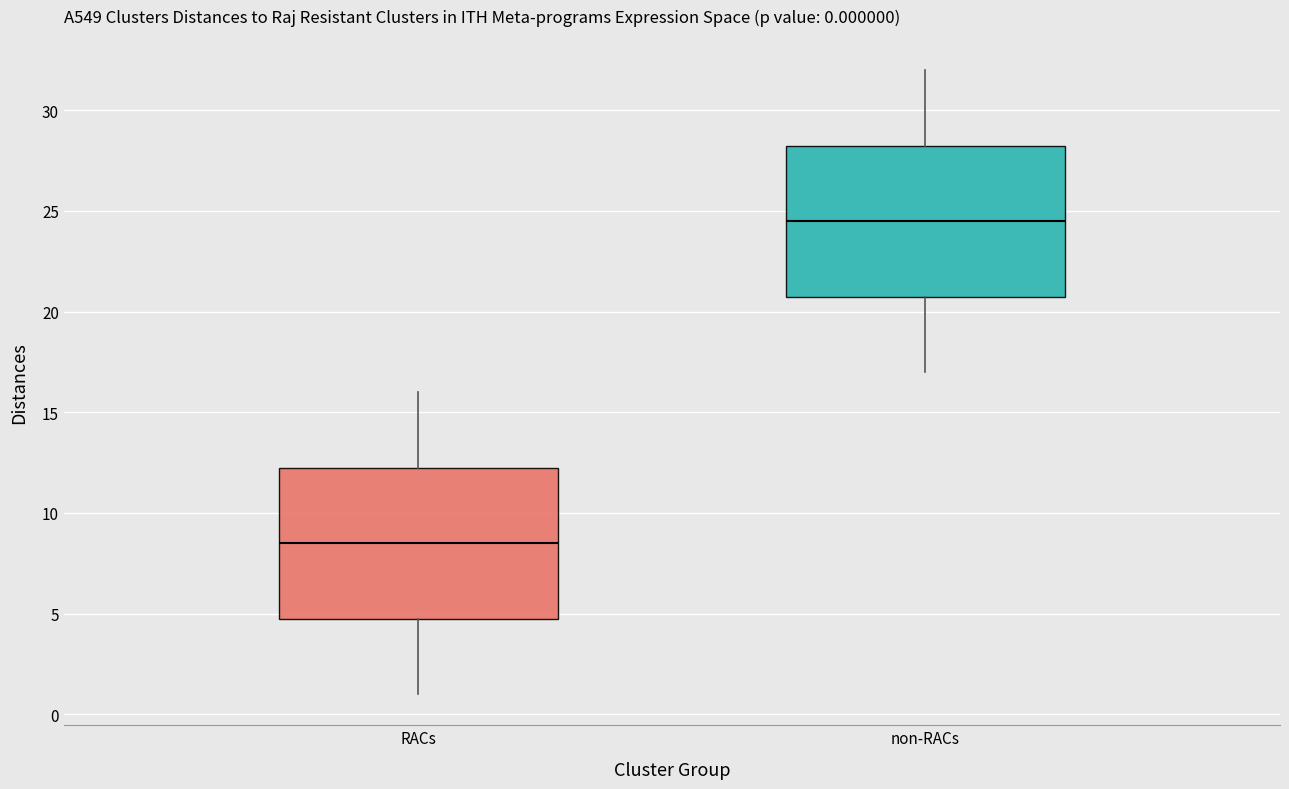

Which box has the highest median line?

non-RACs